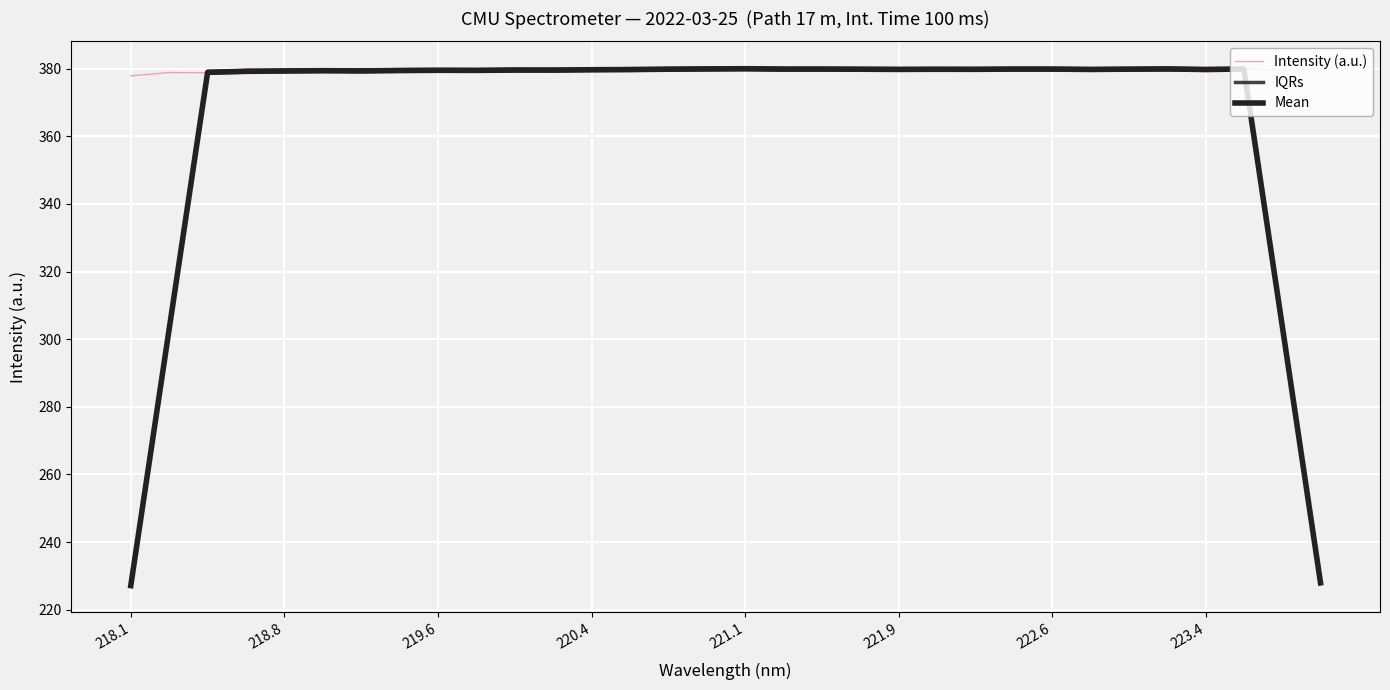

At which category does the chart reach its minimum across all series?

218.1